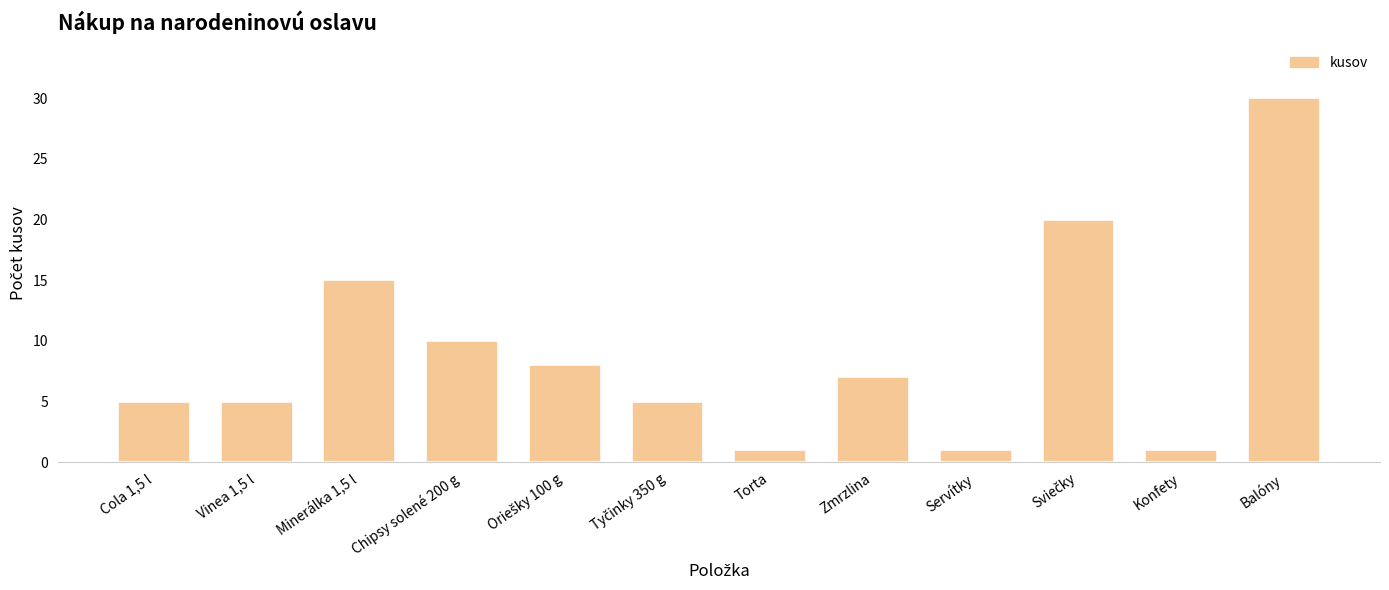

What is the average value?

9